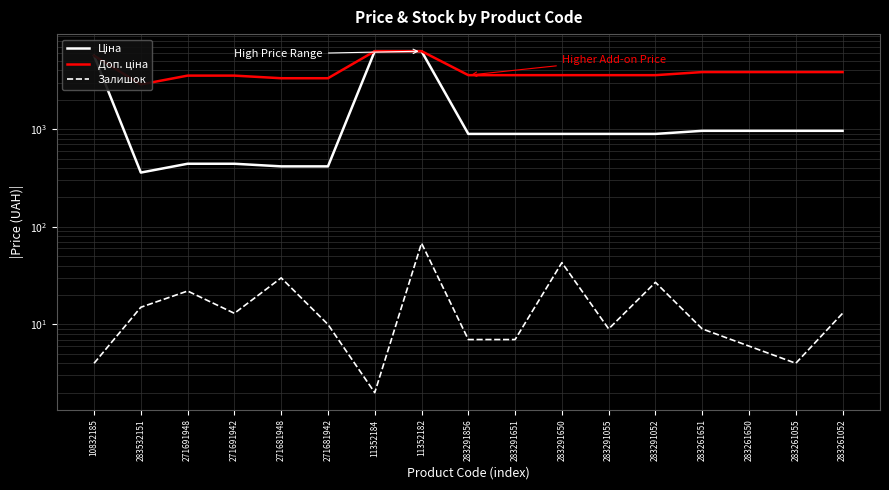

At which label is Ціна closest to 3334?

10832185